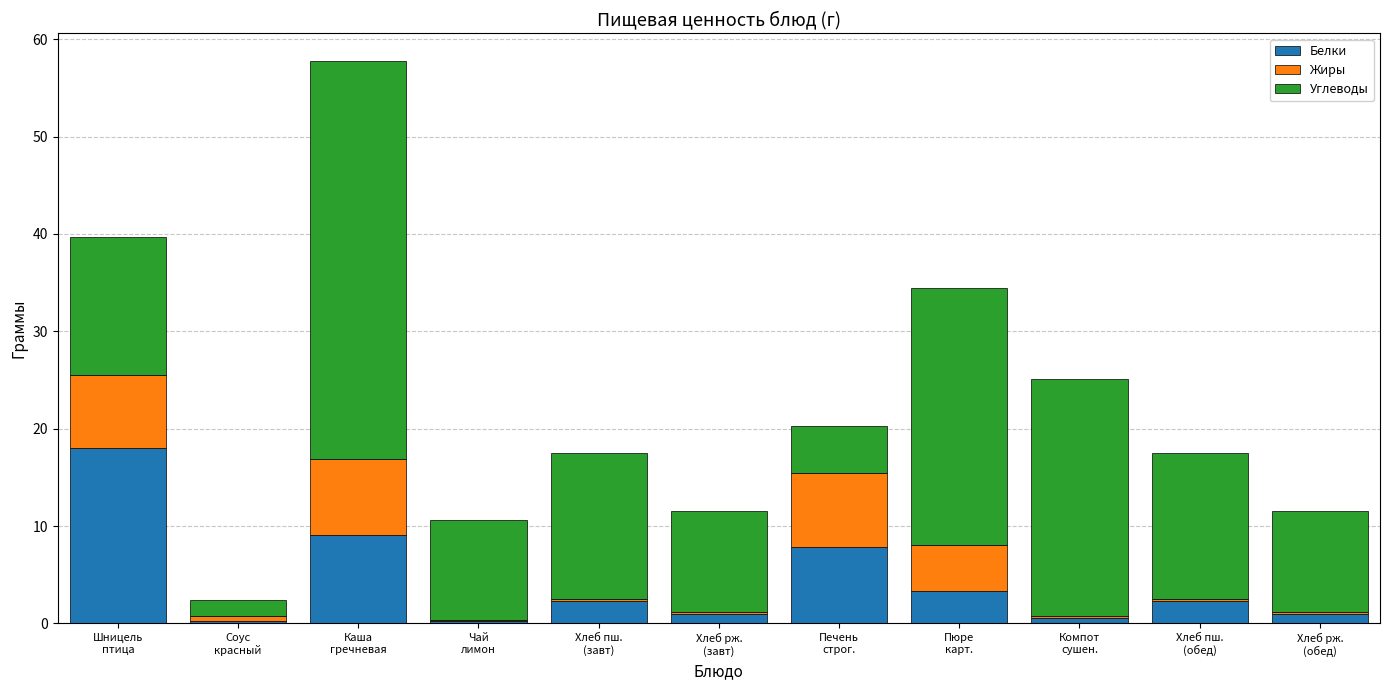

What is the highest value of the Белки series?

18.1